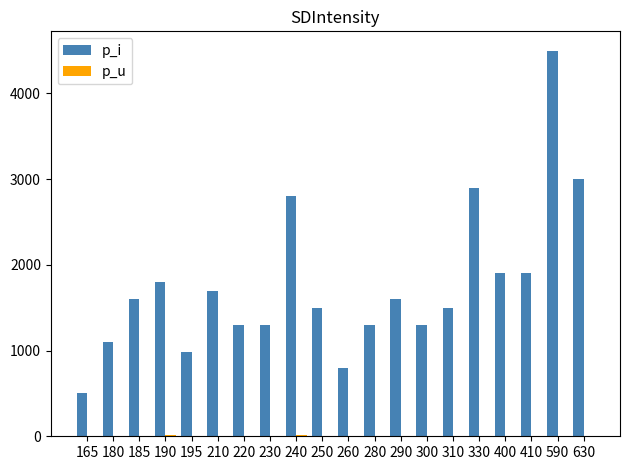

Which series has the widest spread of values?

p_i